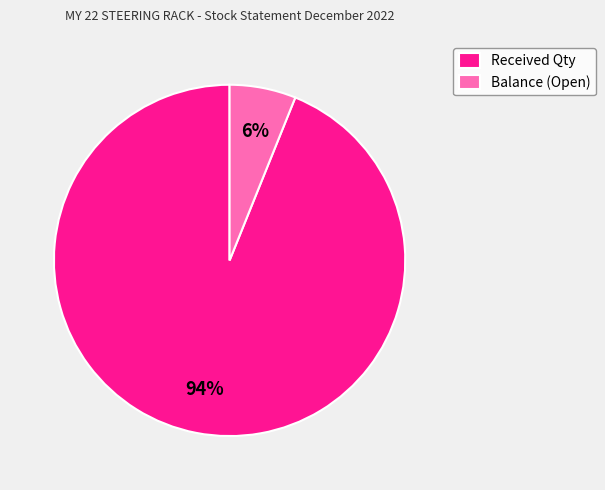

Between Received Qty and Balance (Open), which is larger?

Received Qty